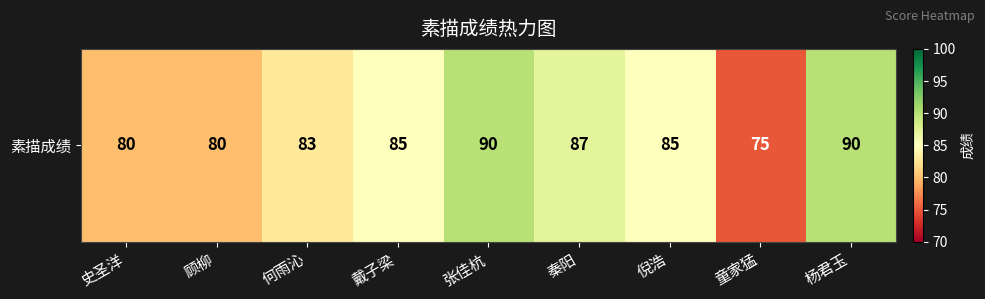

Count the values in the range 80 to 87.

6